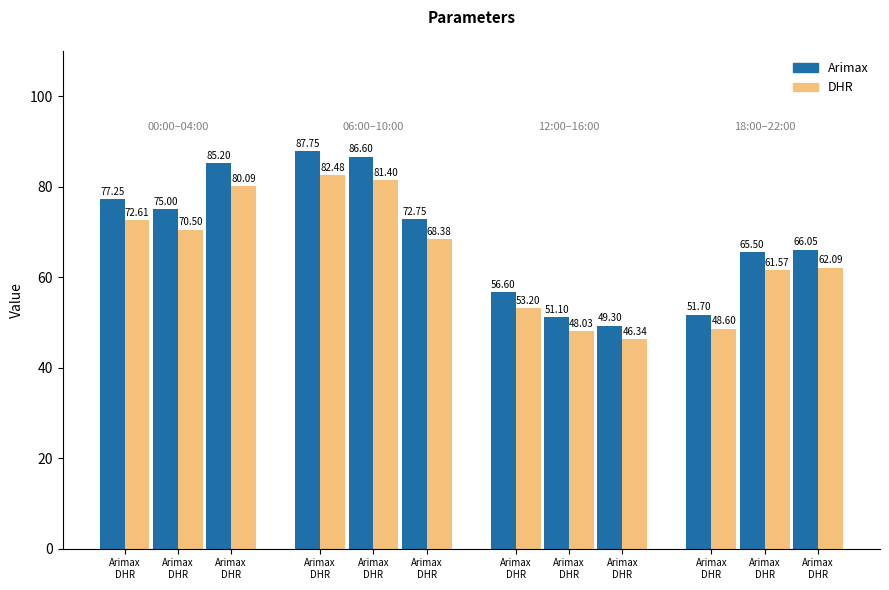

What is the maximum value shown in the chart?

87.8